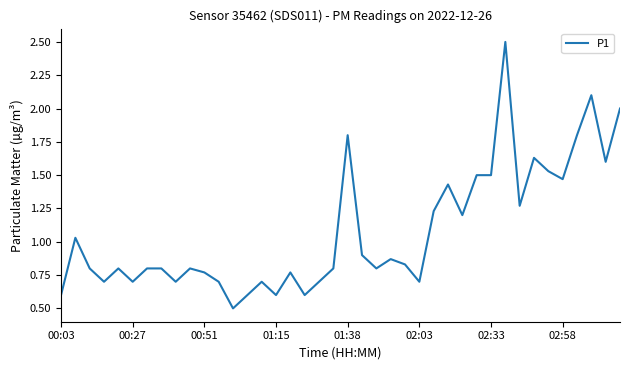

What is the minimum value shown in the chart?

0.5